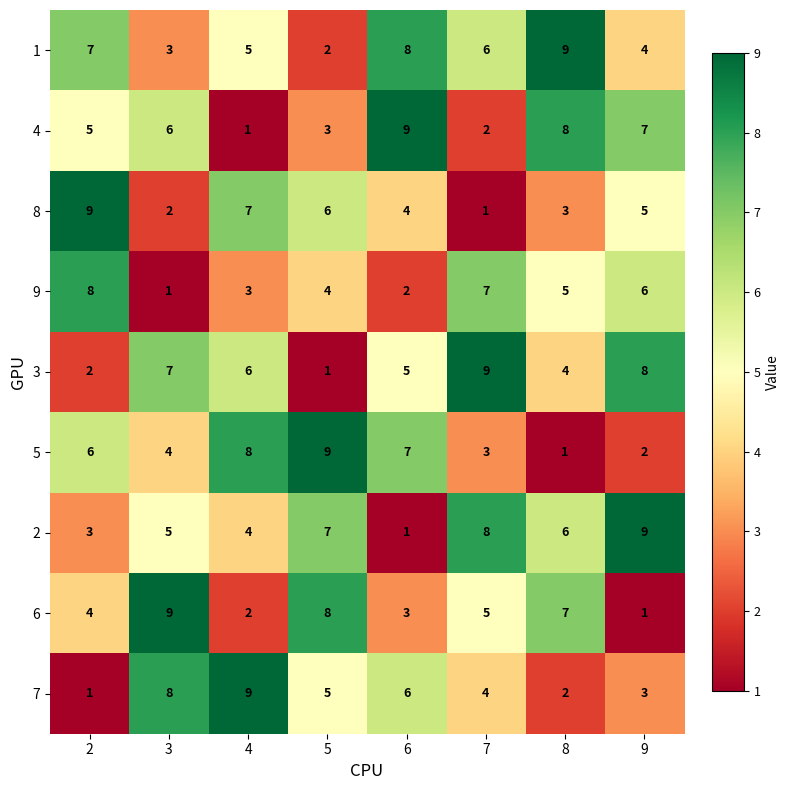

Which series changed the most between 2 and 5?

1